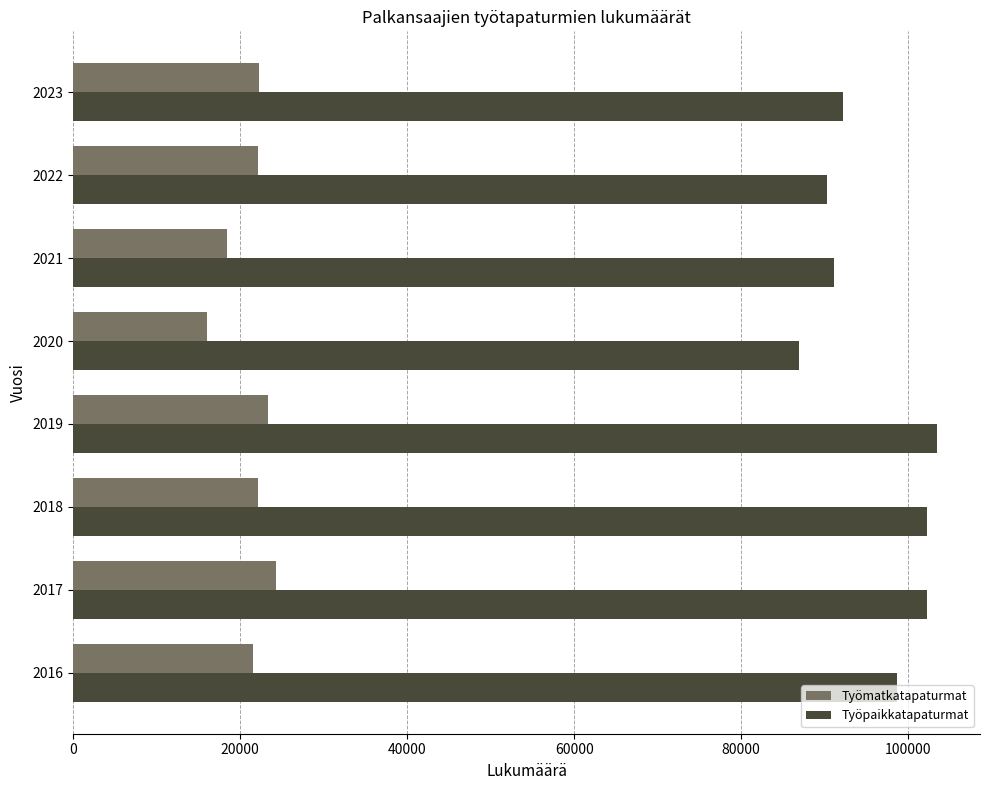

Which series has the largest total across all categories?

Työpaikkatapaturmat